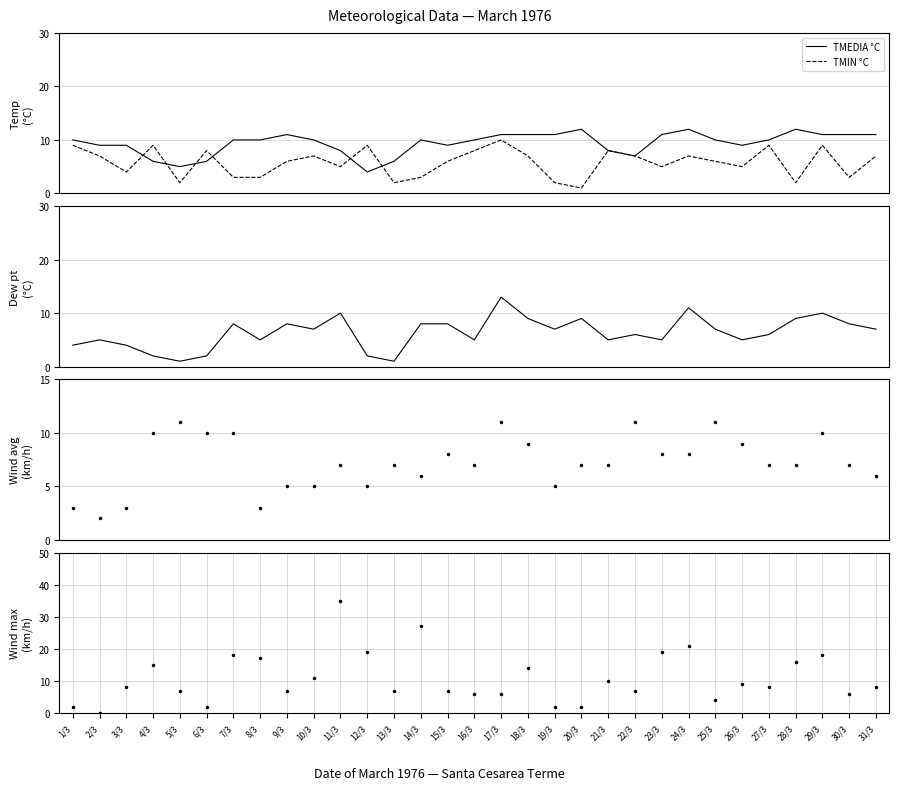

The value of PUNTORUGIADA °C at 17/3 is 13. True or false?

True